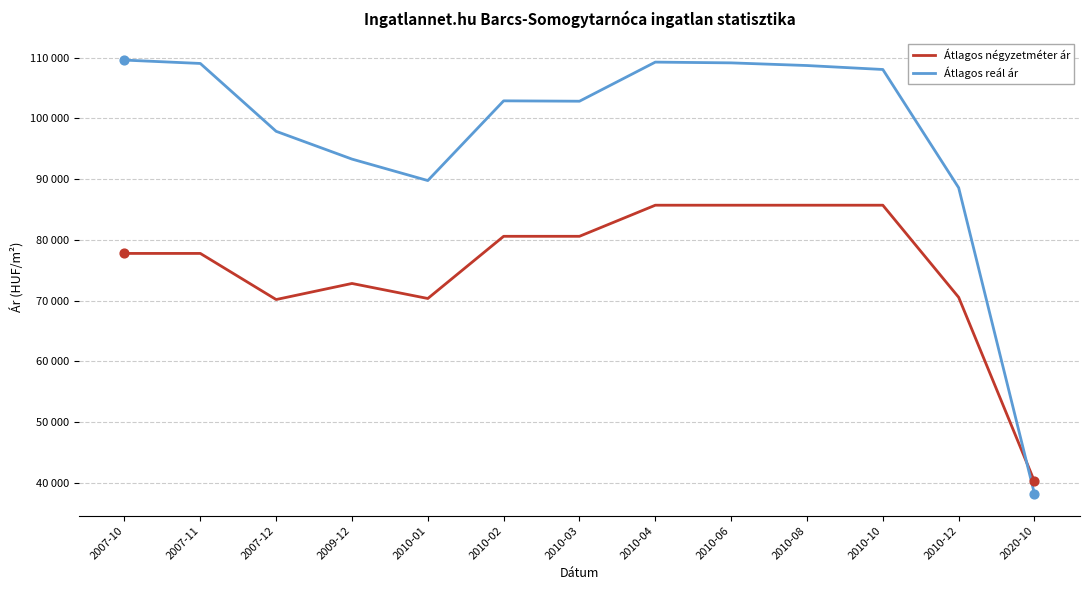

What is the total value across all series at 2010-06?

194861